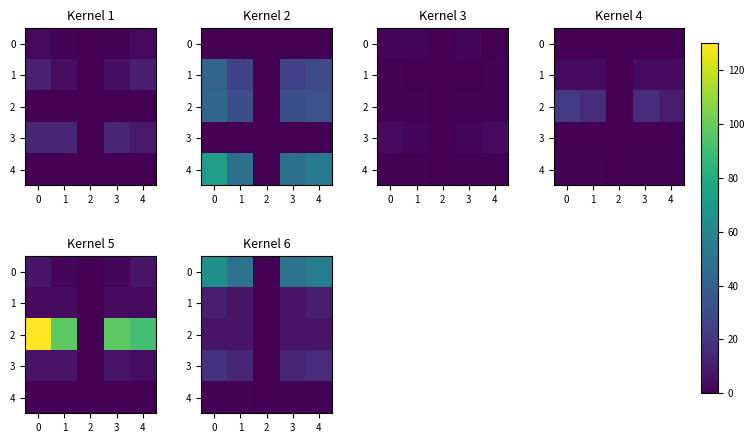

What is the total value across all series at 3?

78